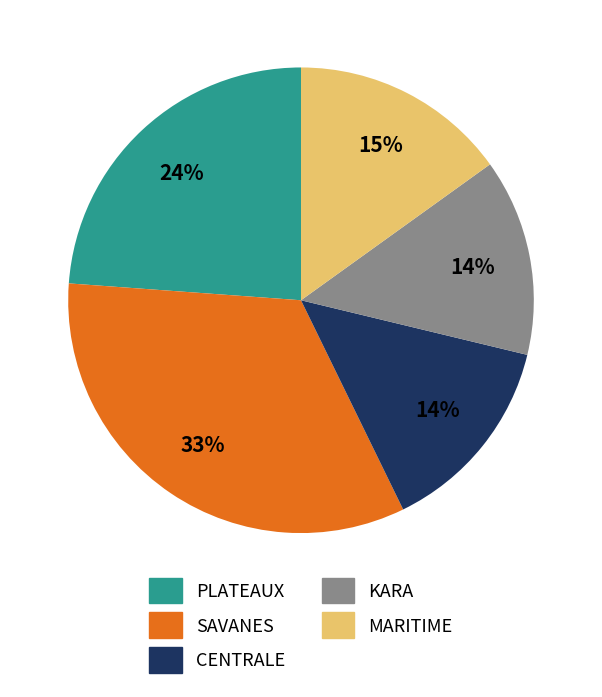

Does CENTRALE account for over 50% of the chart?

No